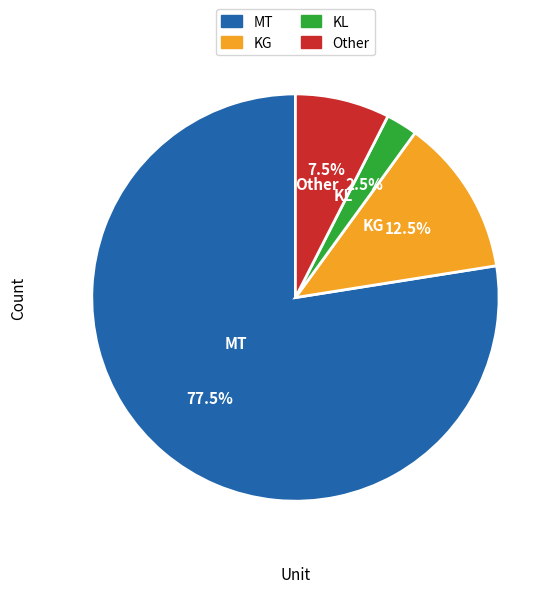

Is there any slice that represents more than half of the pie?

Yes